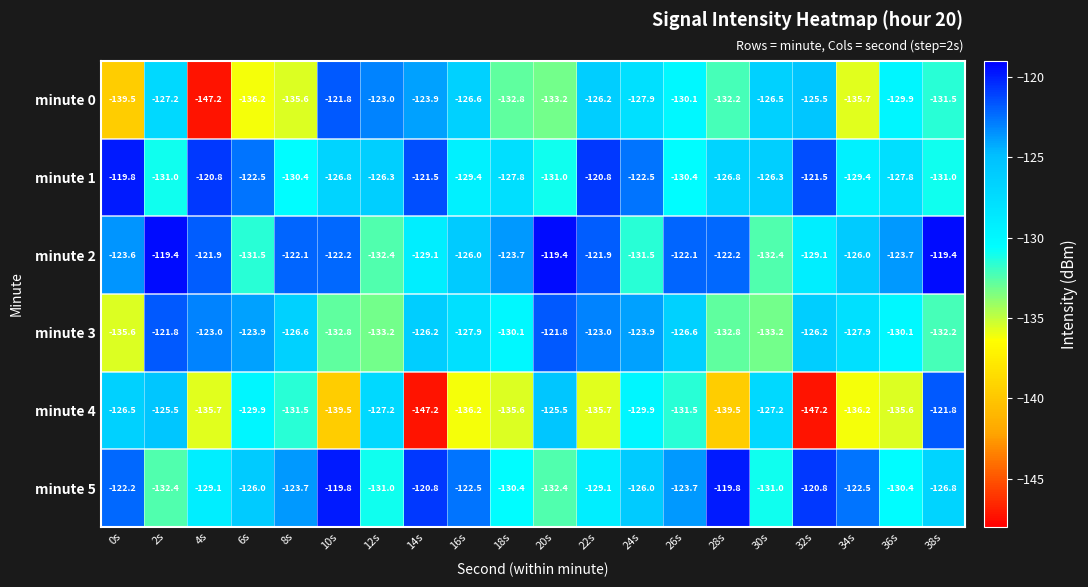

Which series changed the most between 24s and 38s?

minute 2